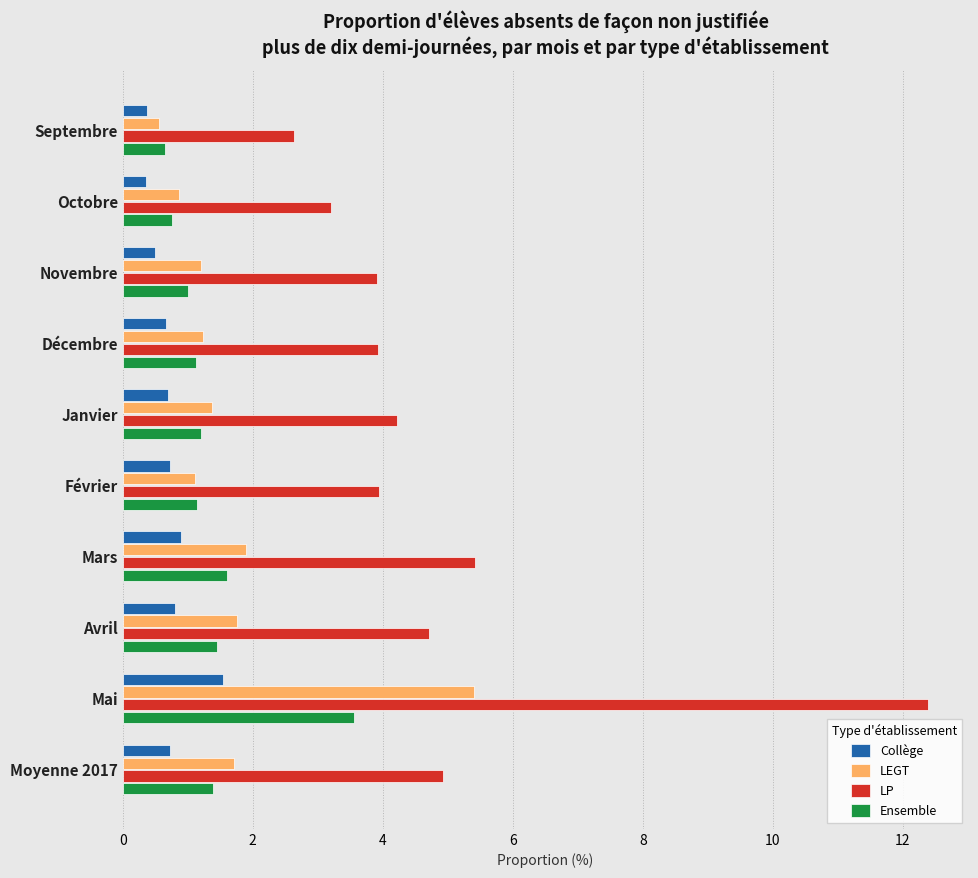

List the series in order of their peak value, lowest first.

Collège, Ensemble, LEGT, LP